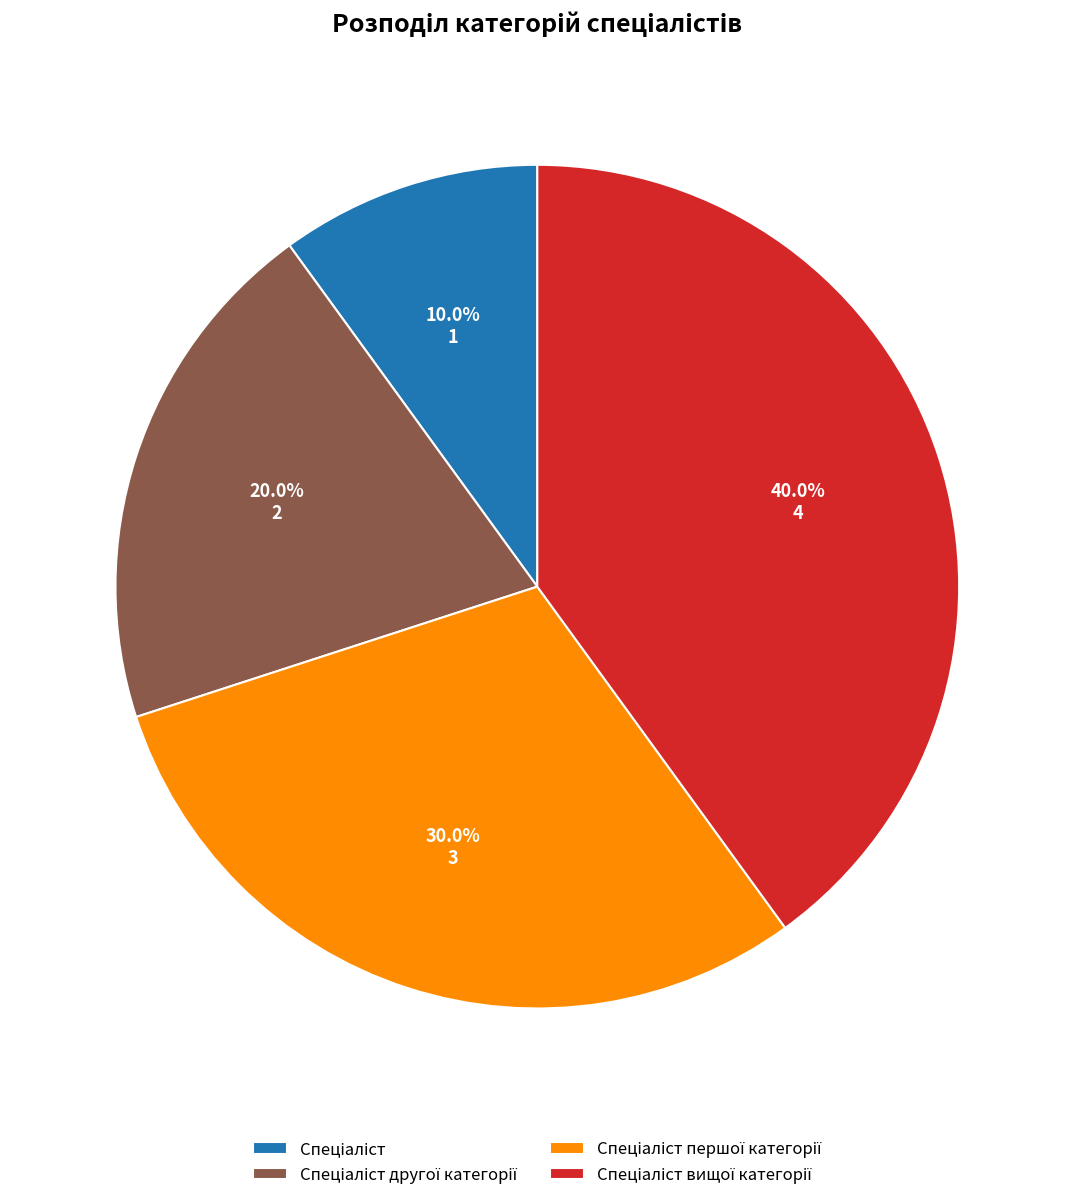

Is there any slice that represents more than half of the pie?

No